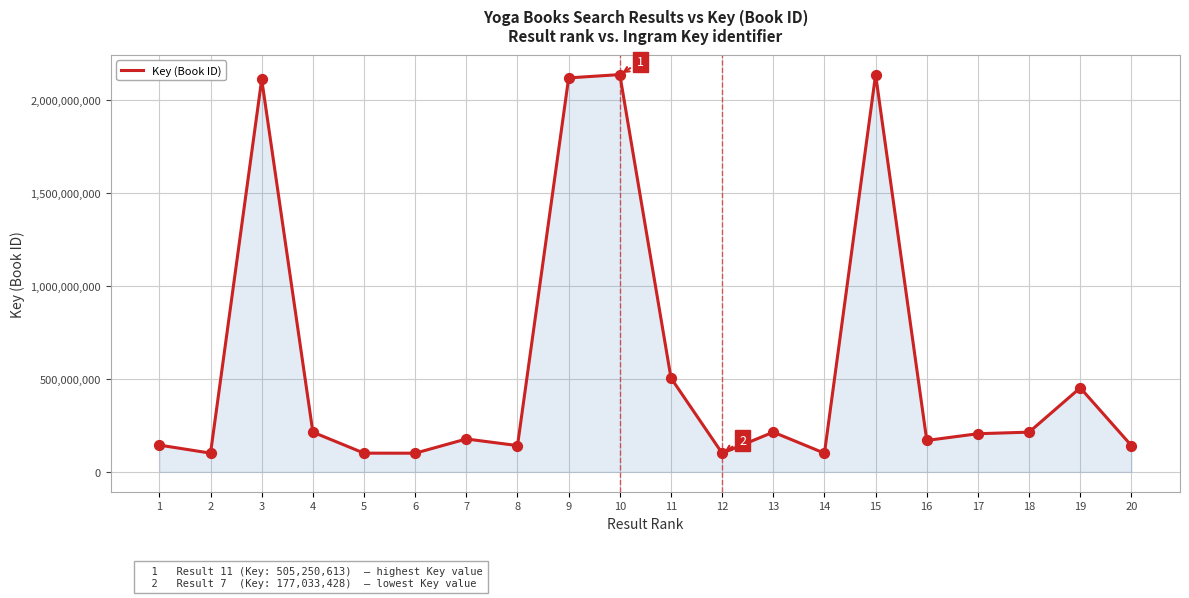

Between 6 and 1, which is larger?

1